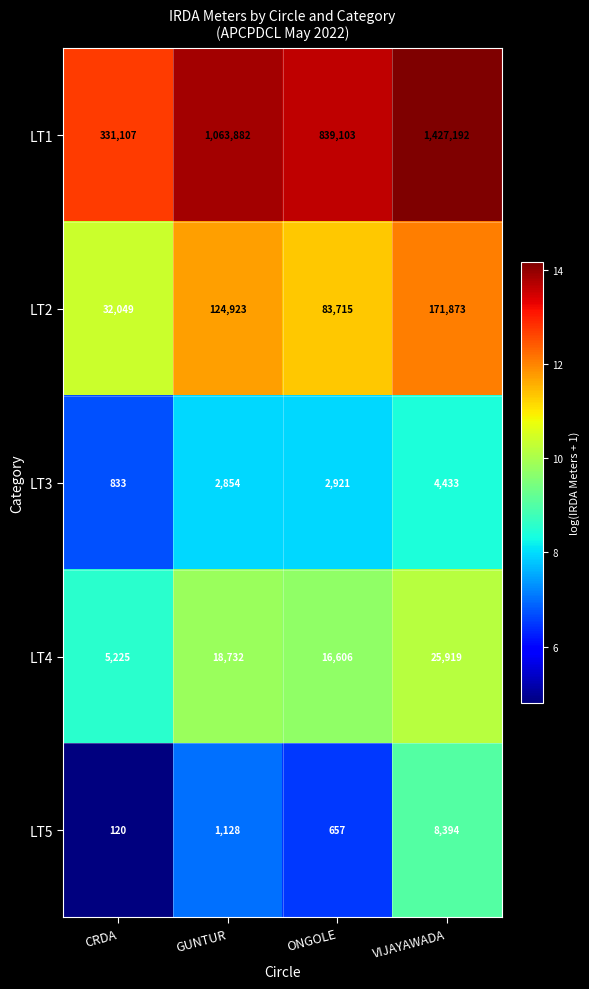

What value does the LT5 series have at CRDA?

120